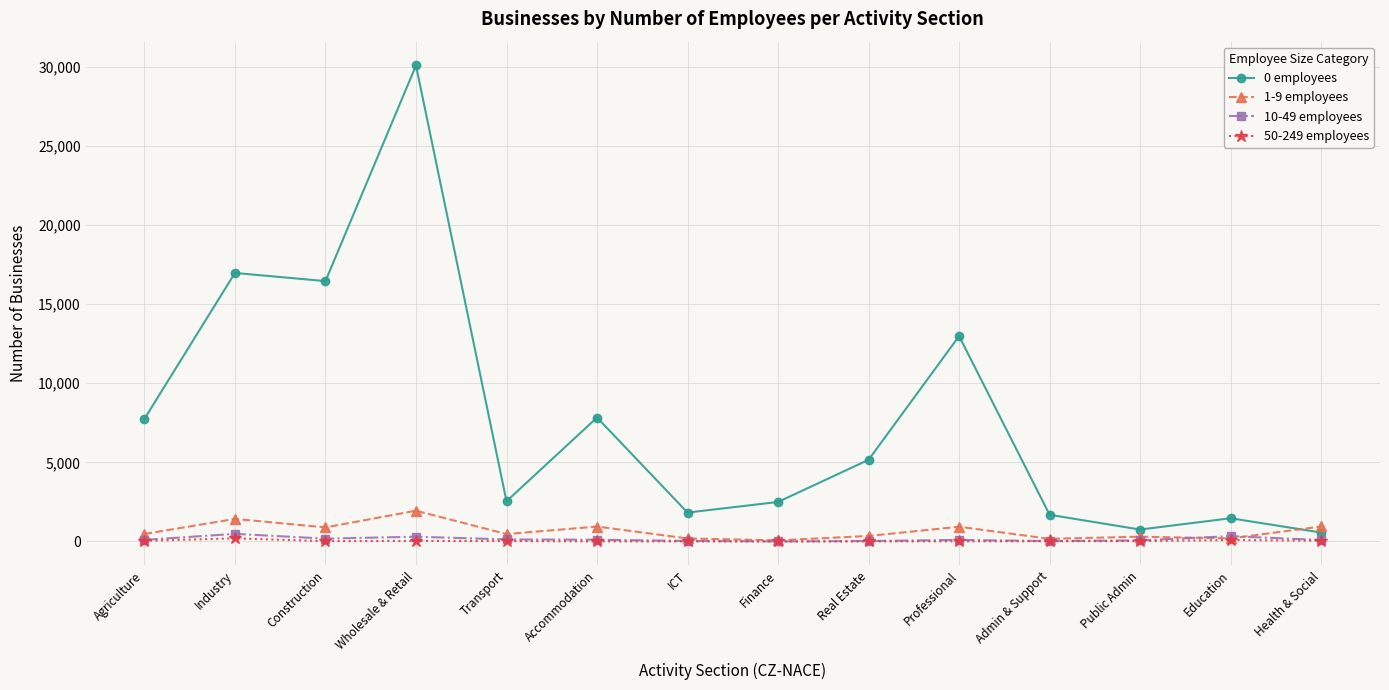

What is the difference between the maximum and second lowest values in the 10-49 employees series?

456